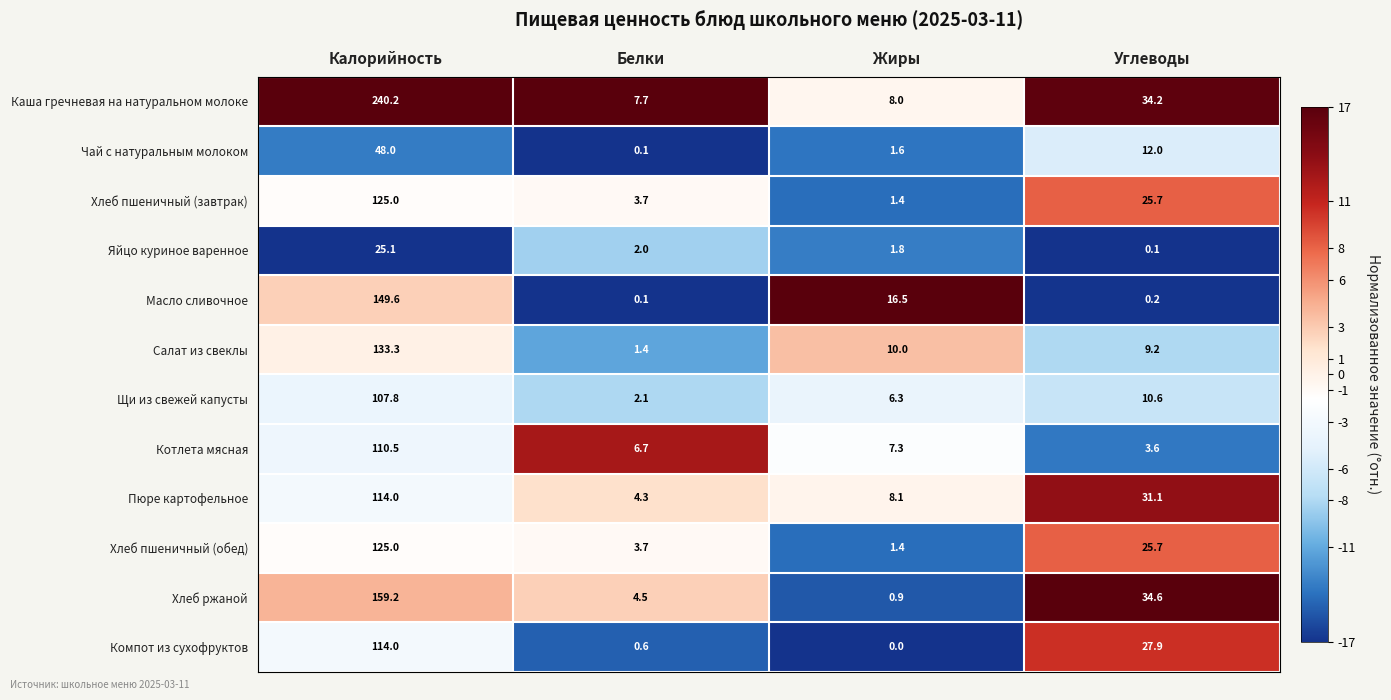

The Яйцо куриное варенное series shows 14.0 at Калорийность. True or false?

False